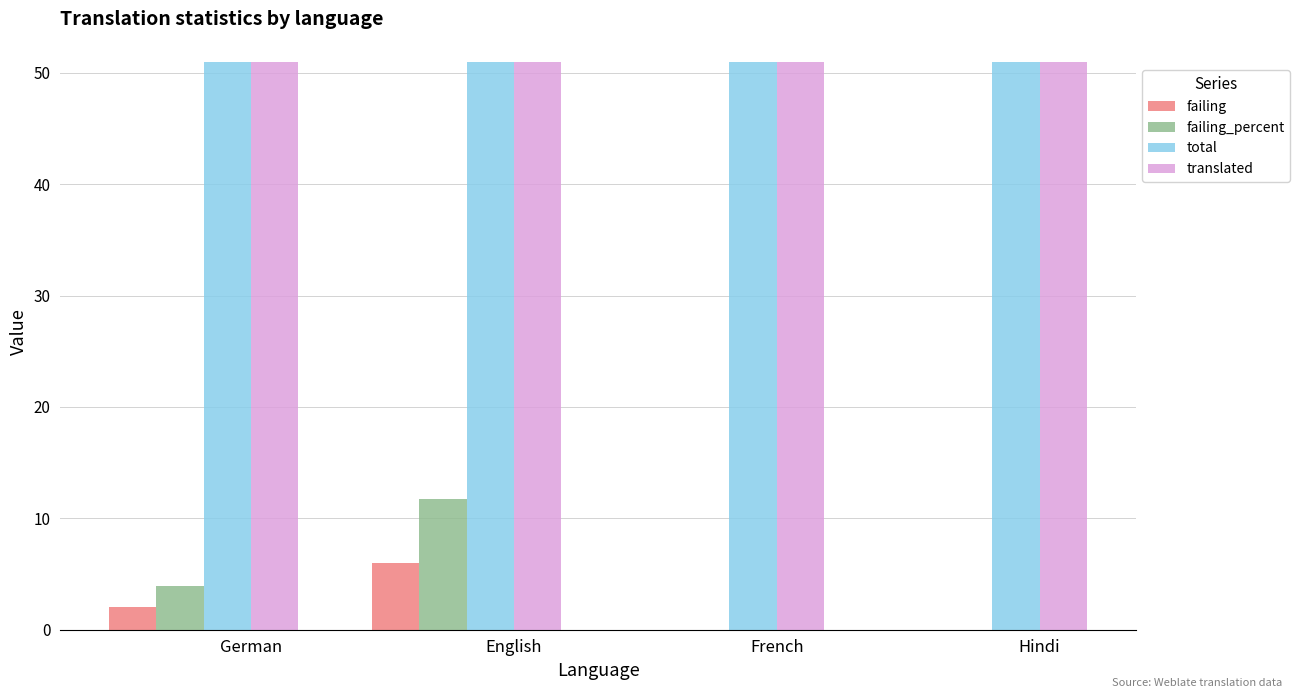

What is the total value across all series at German?

107.9